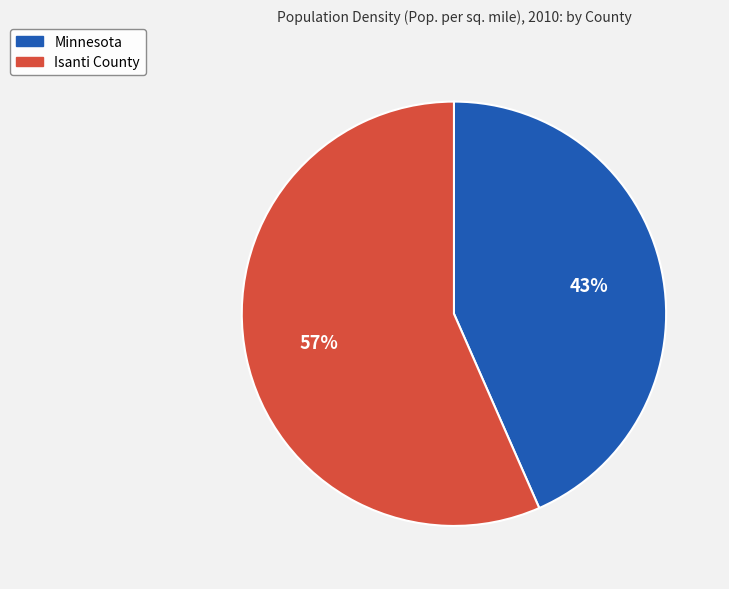

How many segments does this pie chart have?

2